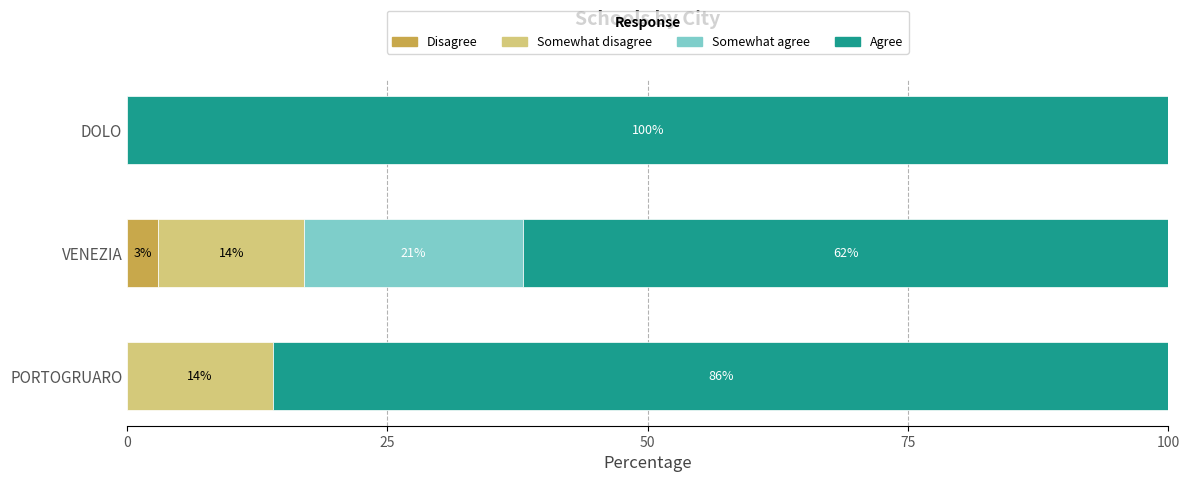

Count the Disagree values in the range 0 to 3.

3